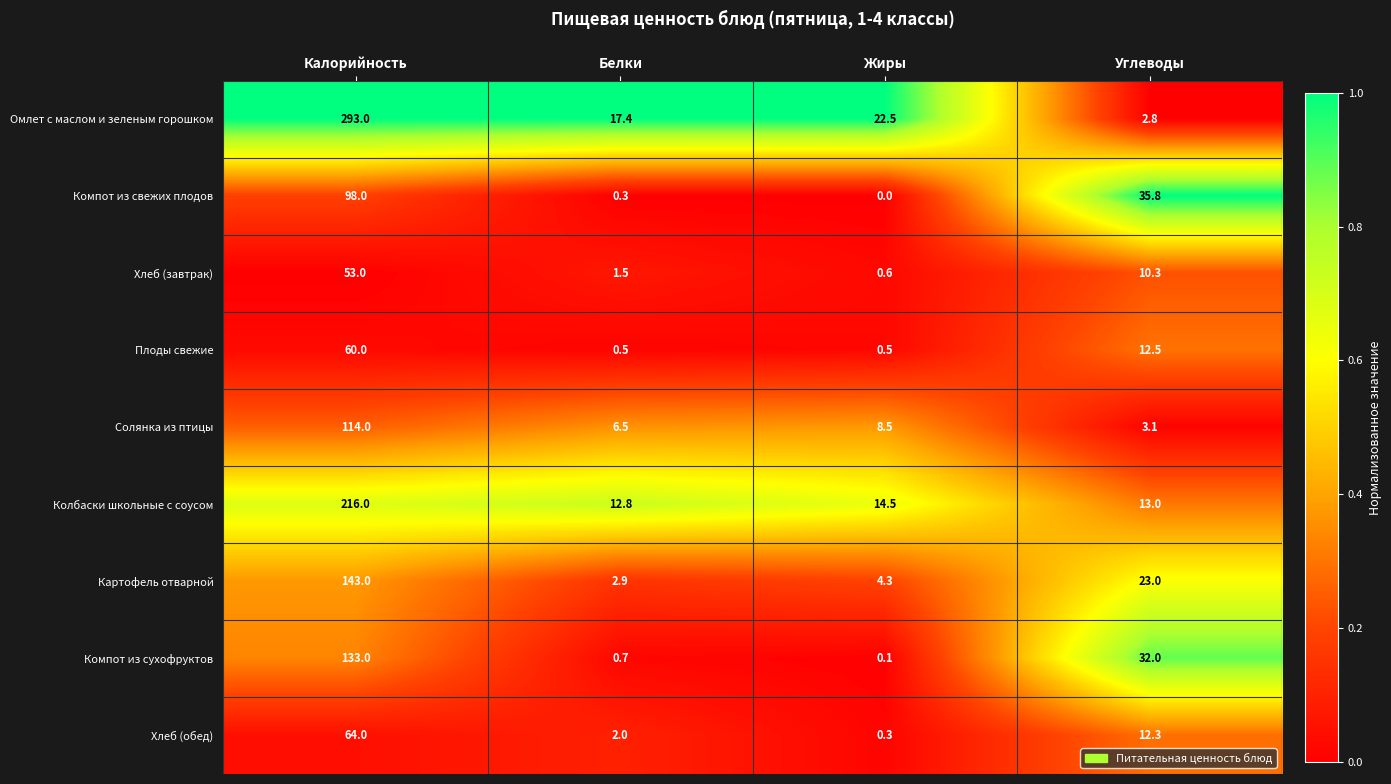

What is the total value across all series at Калорийность?

1174.0